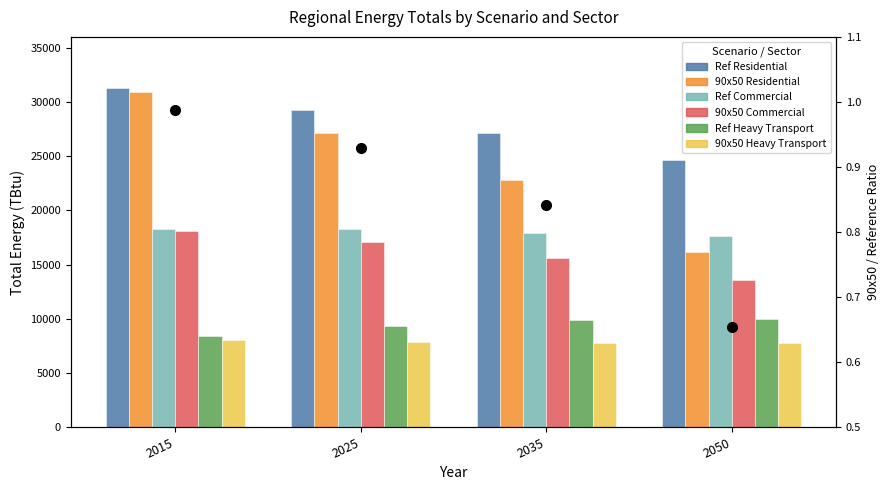

What is the value of the Ref Heavy Transport bar at the 1st from the left?

8381.0